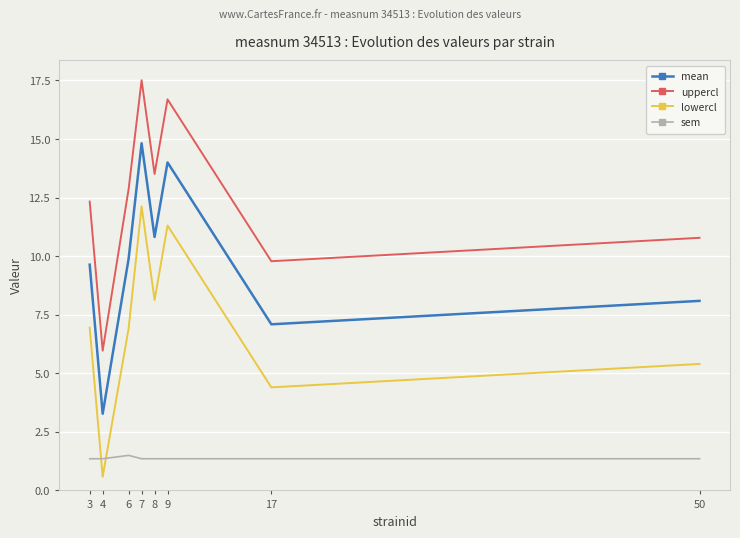

At which category does the chart reach its minimum across all series?

4